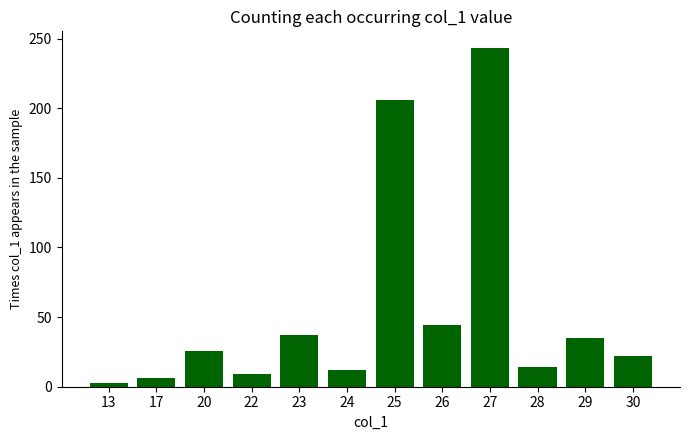

What is the sum of the values at 30 and 22?

31